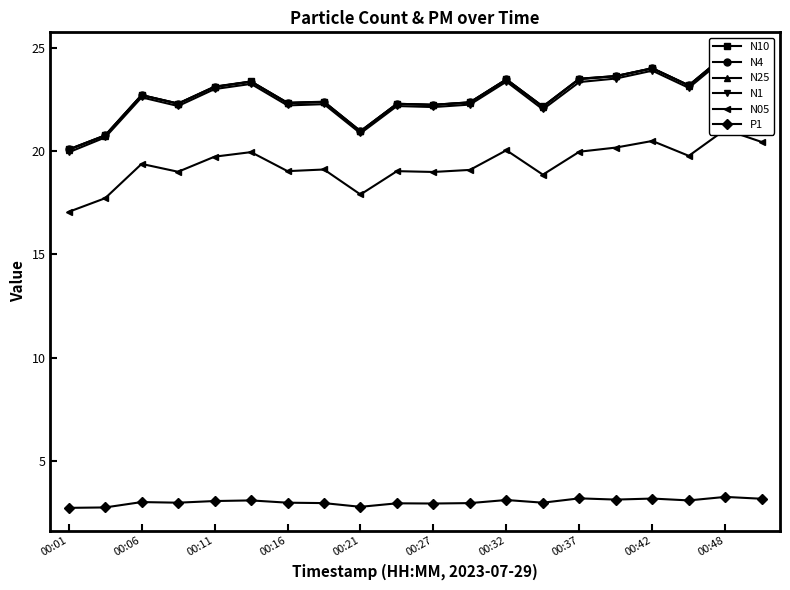

Is it true that P1 equals 4.3 at 00:06?

False